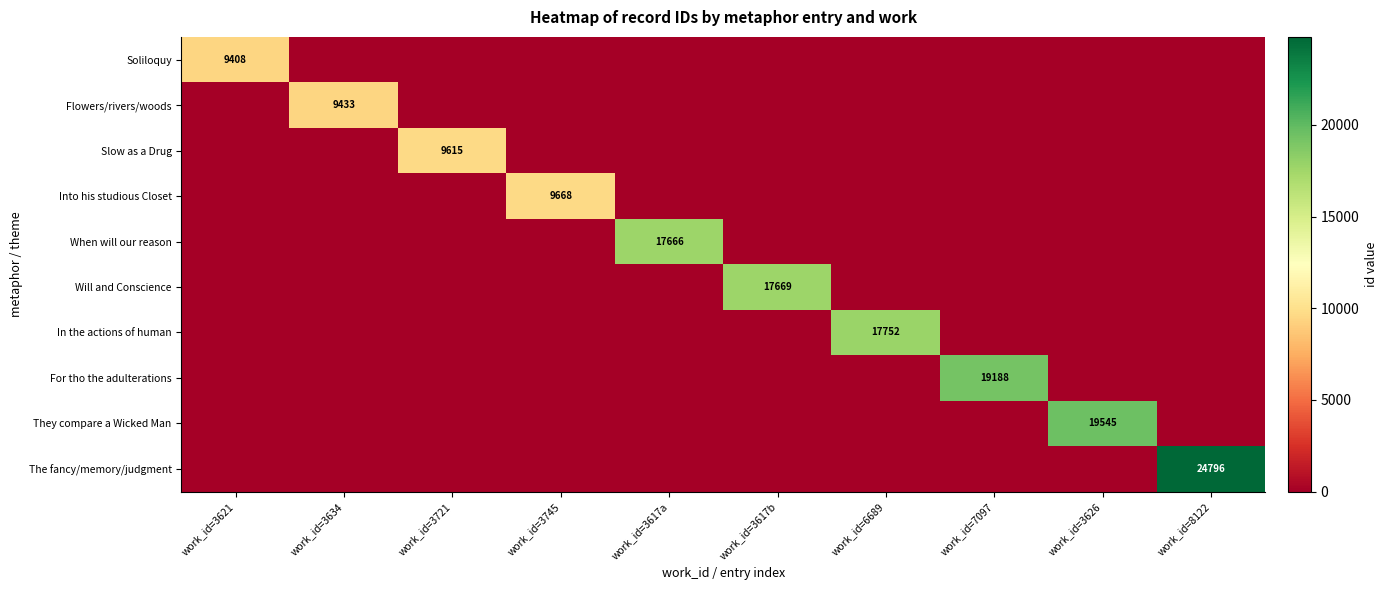

List the series in order of their peak value, highest first.

The fancy/memory/judgment, They compare a Wicked Man, For tho the adulterations, In the actions of human, Will and Conscience, When will our reason, Into his studious Closet, Slow as a Drug, Flowers/rivers/woods, Soliloquy